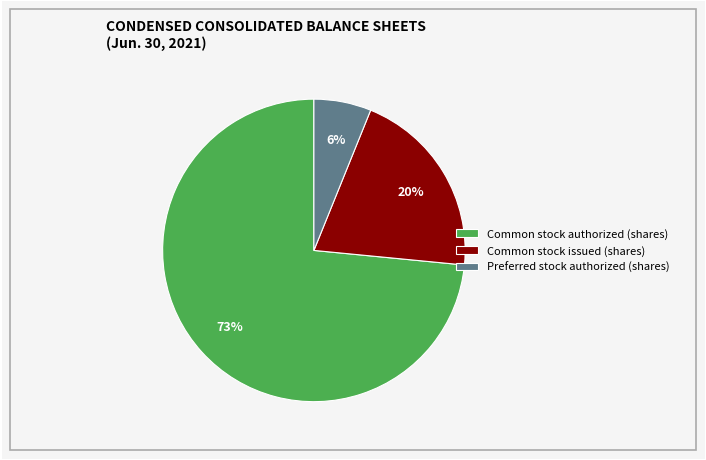

How many segments does this pie chart have?

3